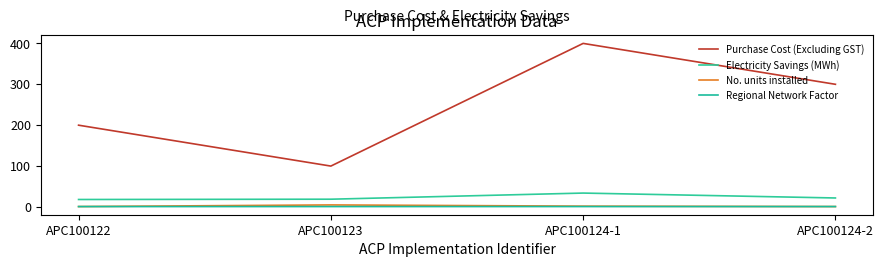

List the series in order of their peak value, highest first.

Purchase Cost (Excluding GST), Electricity Savings (MWh), No. units installed, Regional Network Factor